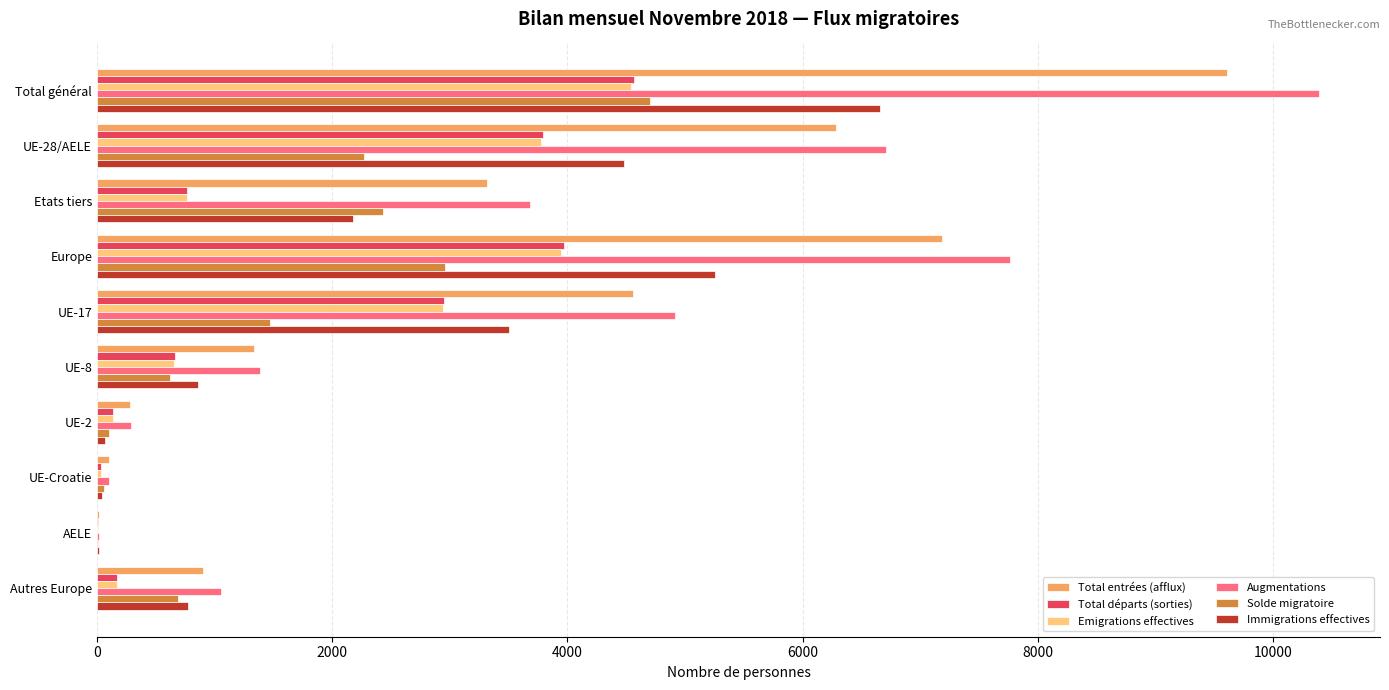

Which series has the widest spread of values?

Augmentations